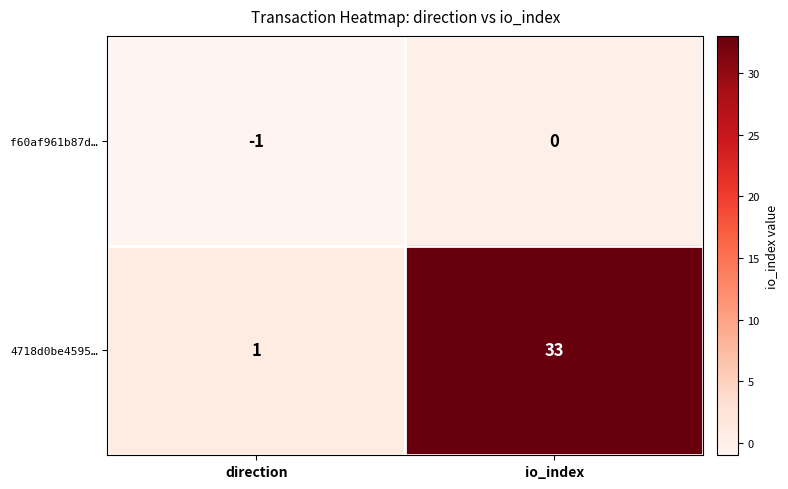

Reading right to left, what are all the values shown in this chart?

f60af961b87d…: io_index=0	direction=-1
4718d0be4595…: io_index=33	direction=1